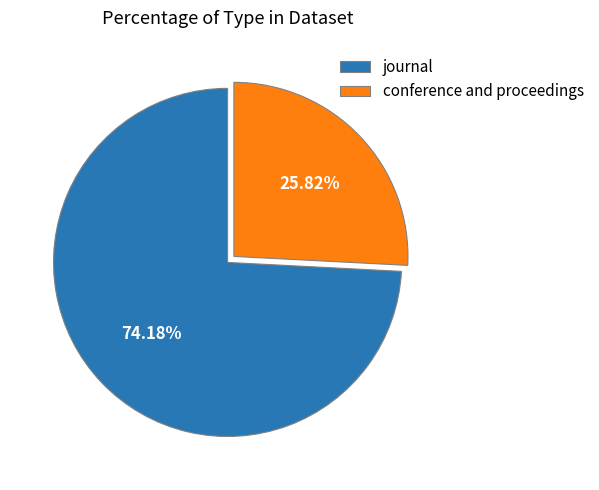

Approximately how many times larger is the value at conference and proceedings compared to journal?

0.3